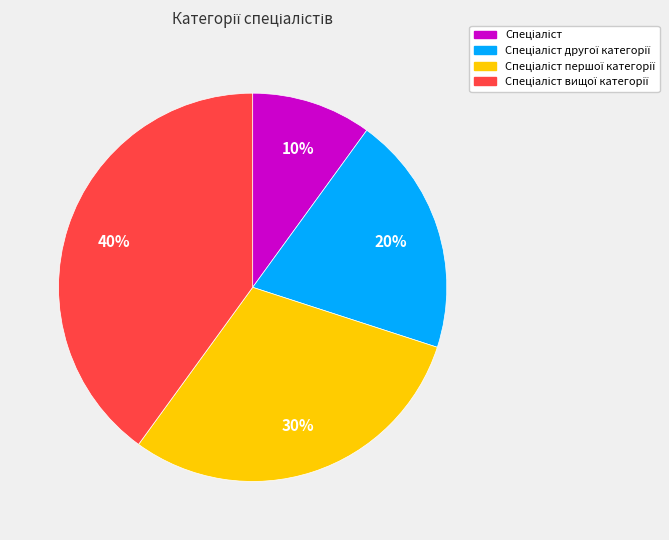

To the nearest percent, what is the average slice percentage?

25%